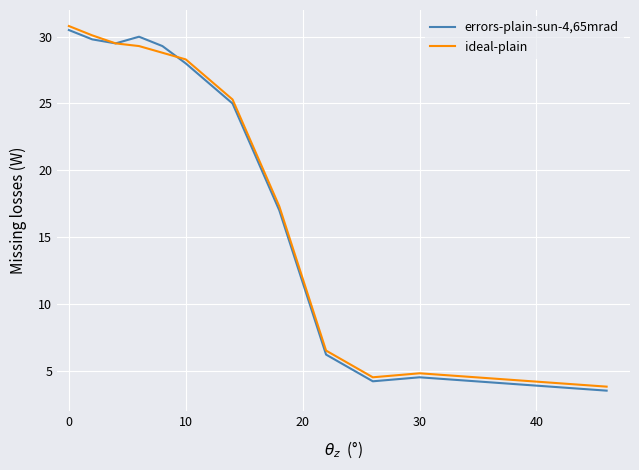

What is the greatest value displayed?

30.8